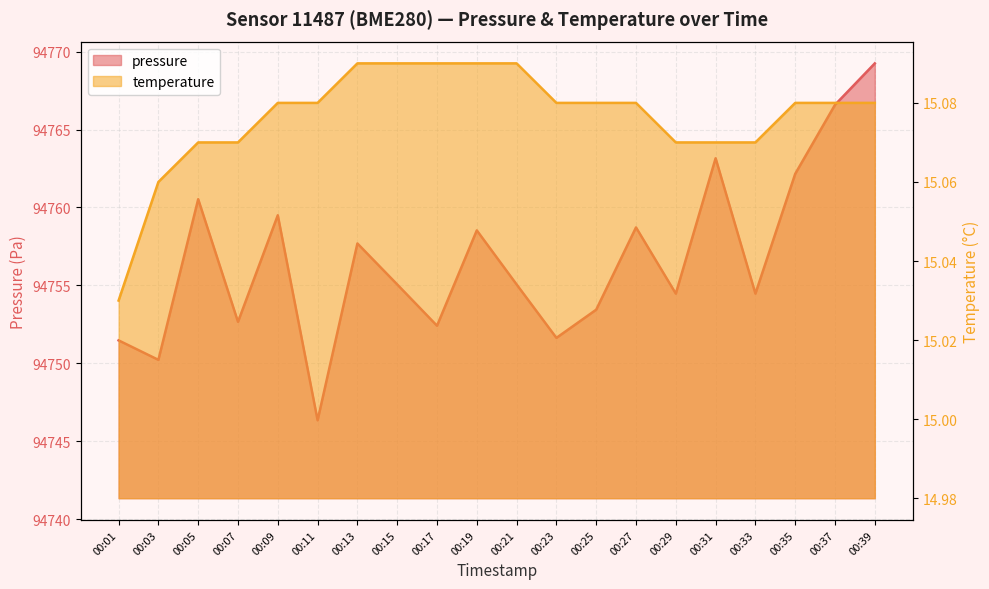

What is the minimum value shown in the chart?

15.0